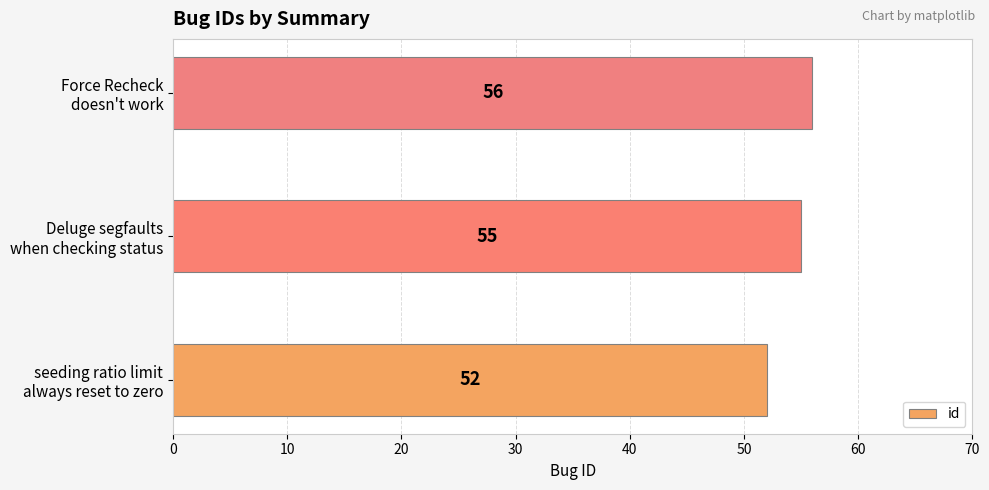

What is the average value?

54